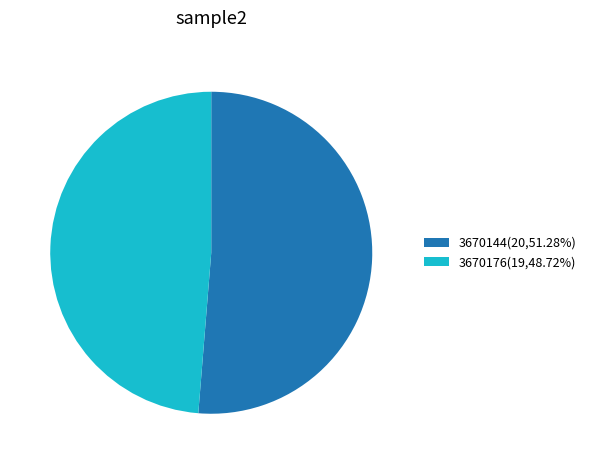

Is the sum of 3670144(20,51.28%) and 3670176(19,48.72%) greater than half?

Yes